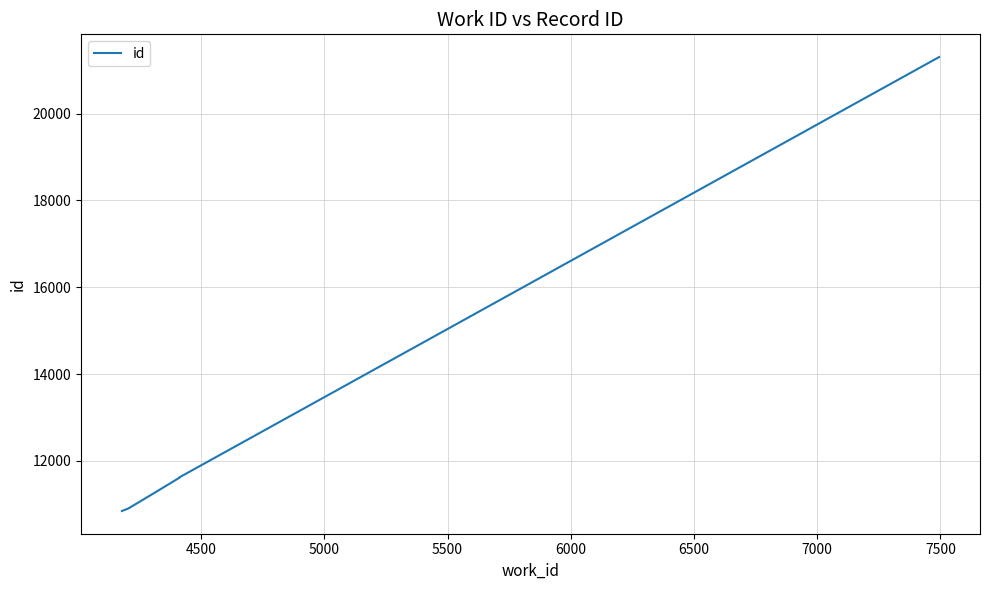

What is the difference between the maximum and minimum values?

10453